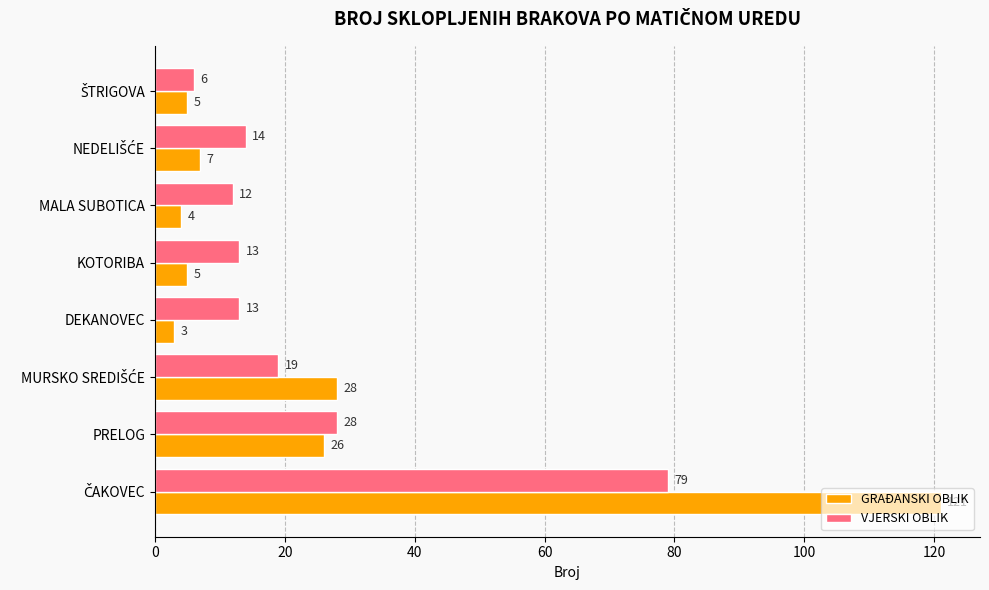

Which series has the widest spread of values?

GRAĐANSKI OBLIK